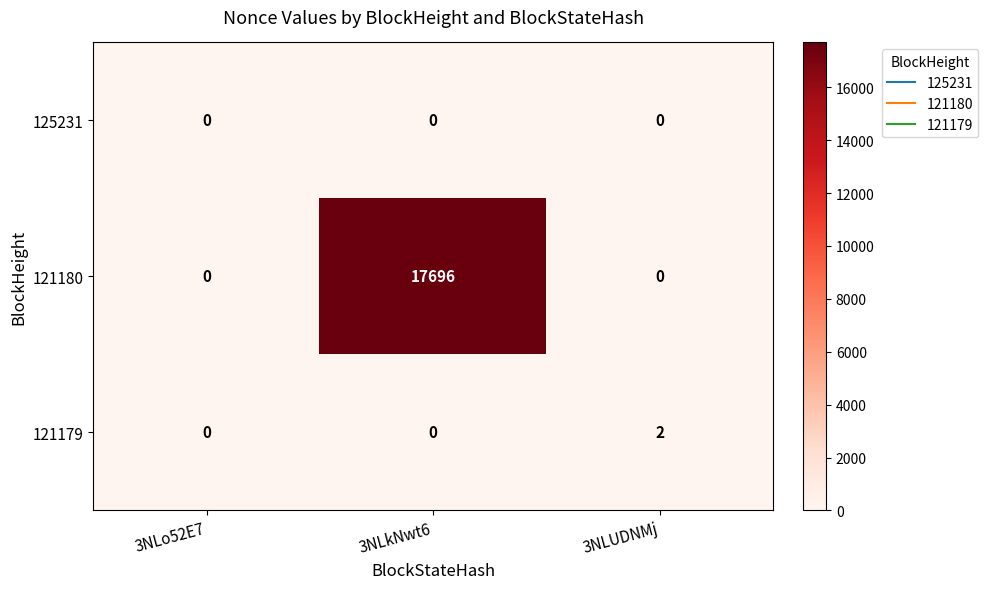

What is the average value of the 121180 series?

5899